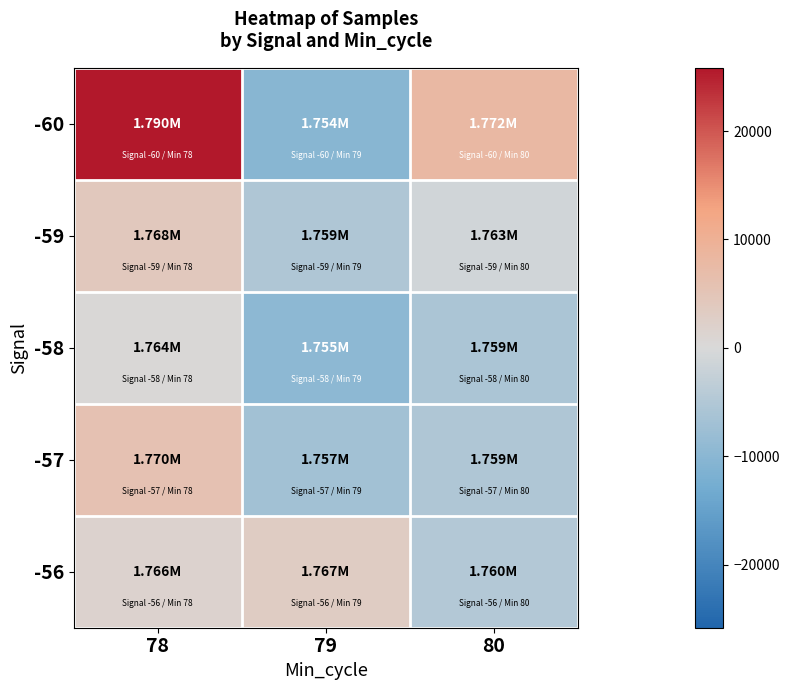

Which label corresponds to the smallest value in the chart?

79